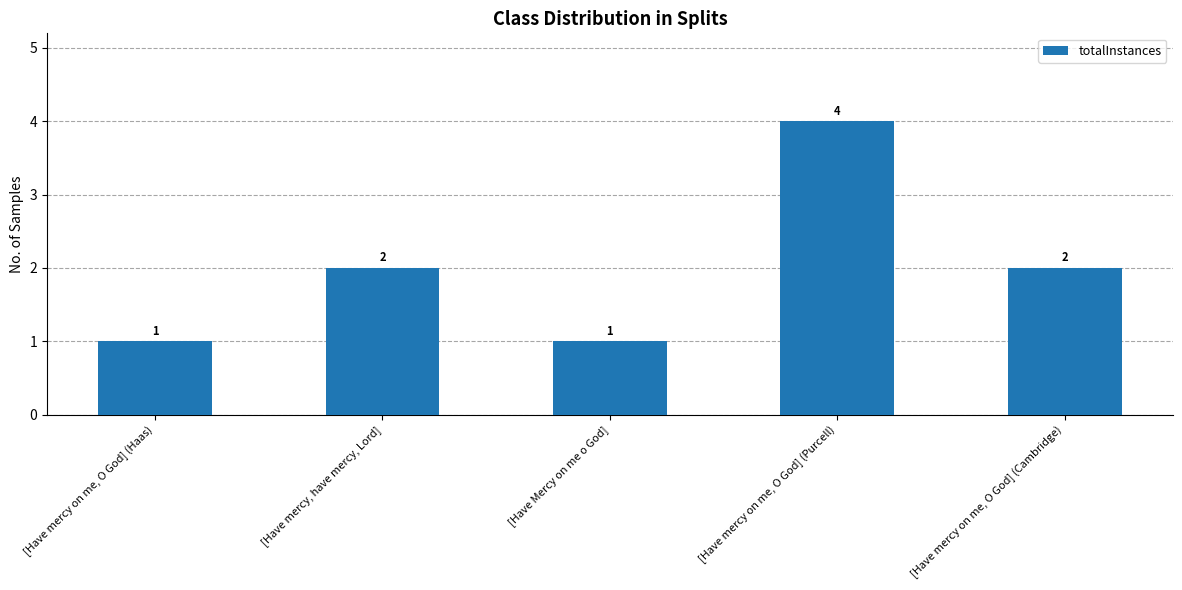

Does the chart contain any negative values?

No